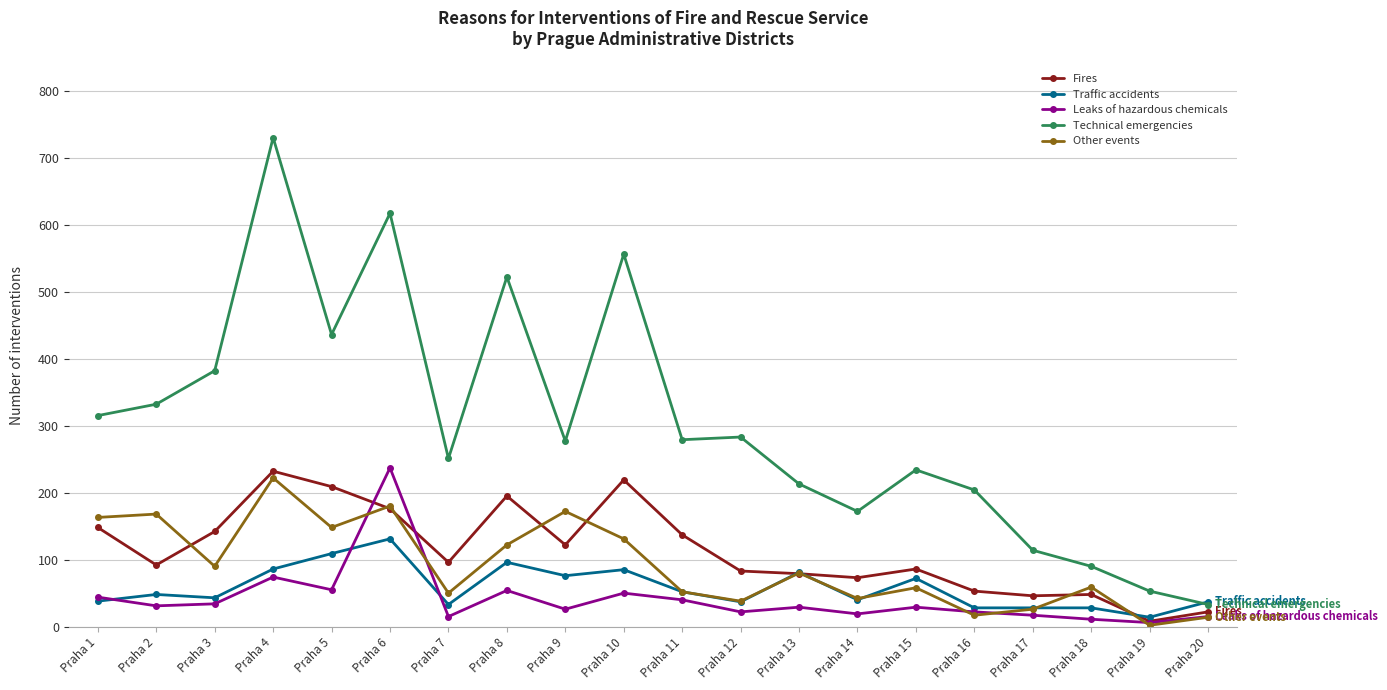

What is the total value across all series at Praha 10?

1041